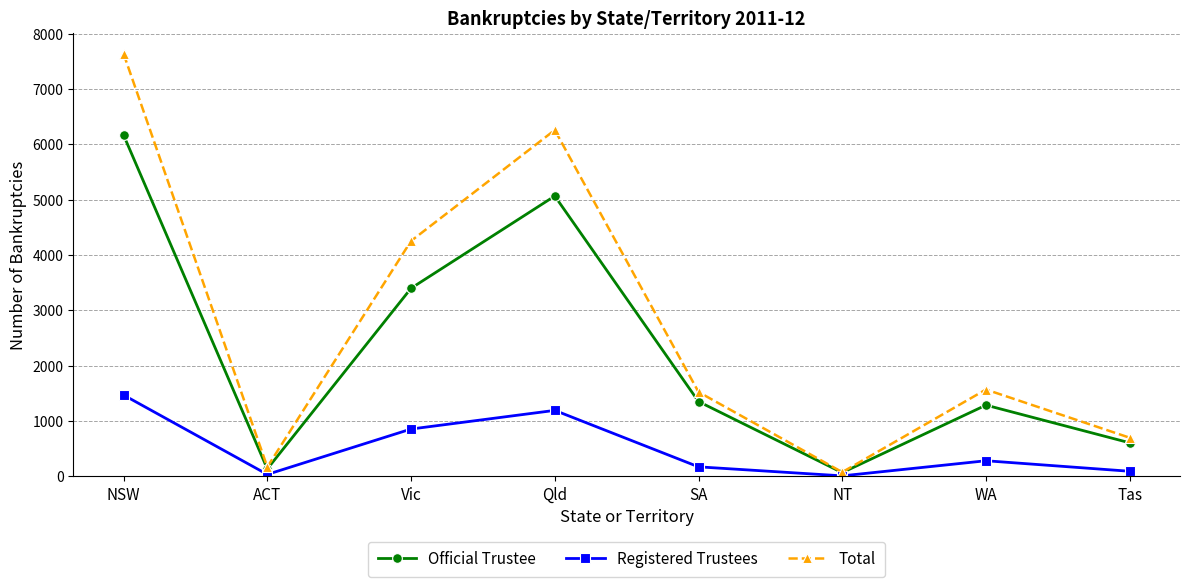

Does the chart display data point markers on the line(s)?

Yes